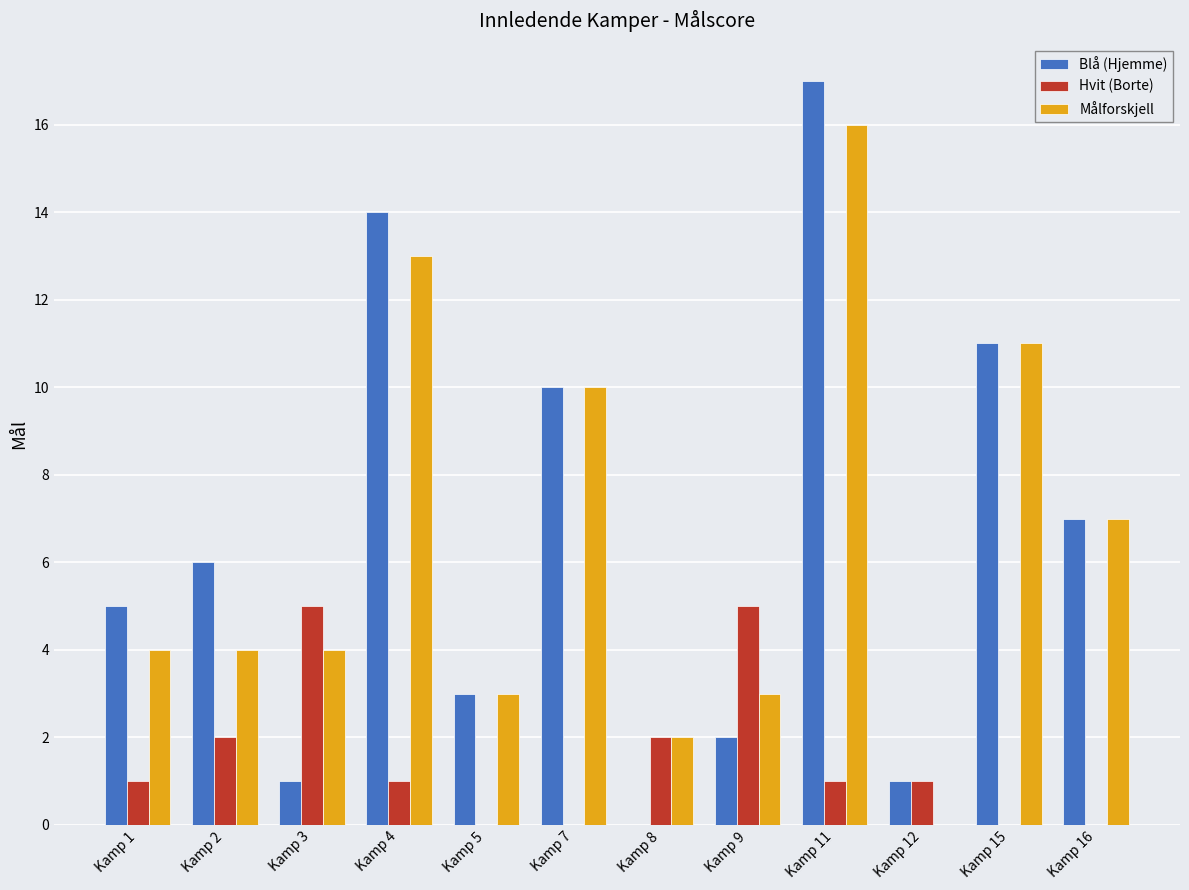

At which category is the sum across all series the highest?

Kamp 11